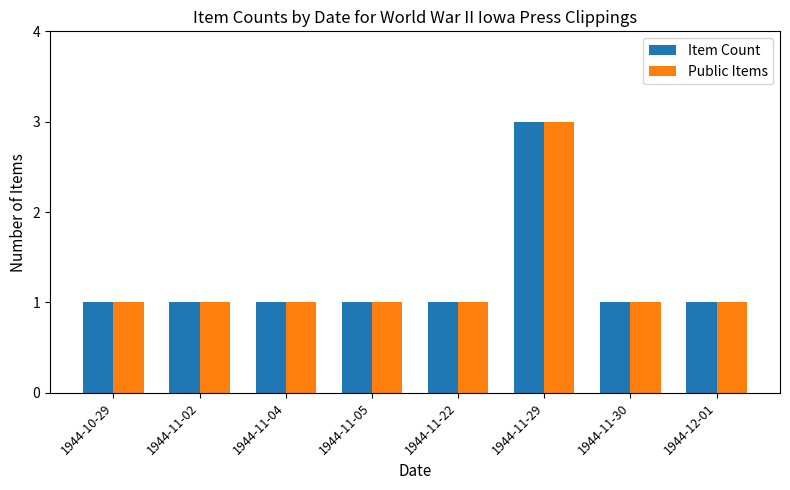

What is the total value across all series at 1944-11-04?

2